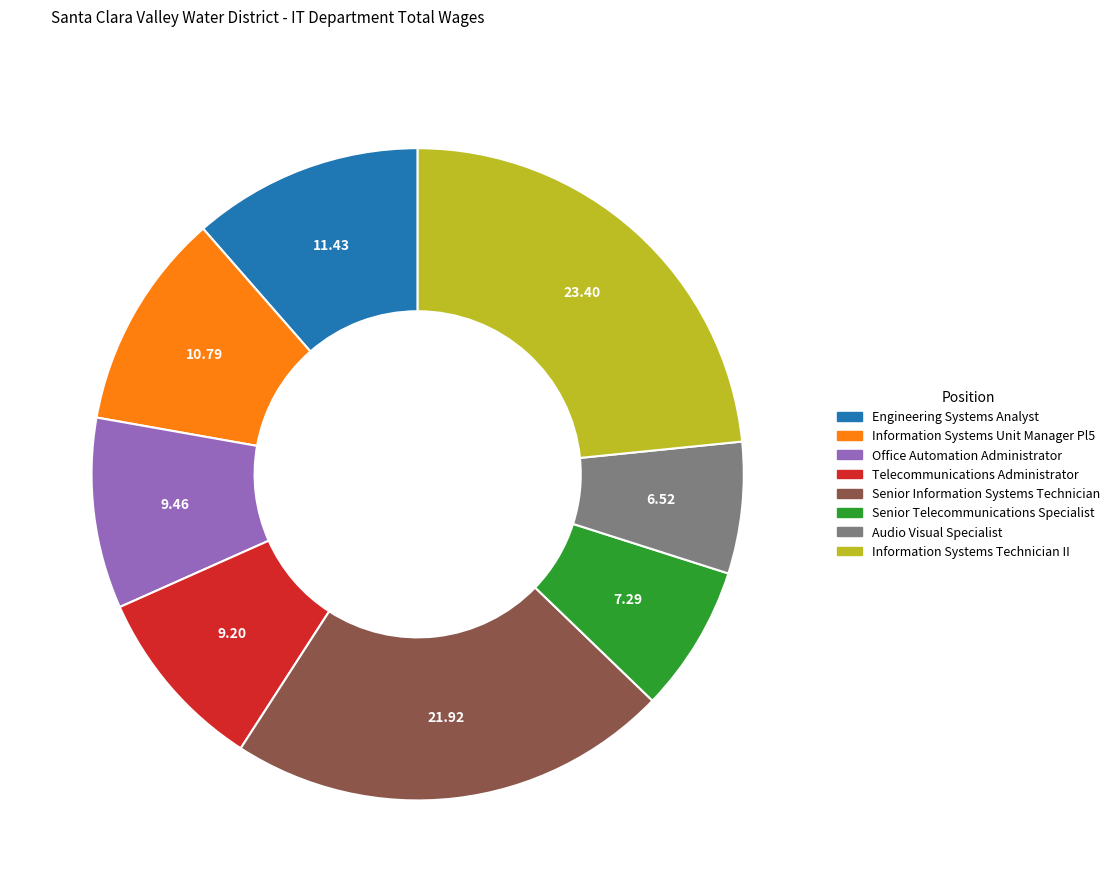

Approximately how many times larger is the value at Office Automation Administrator compared to Senior Telecommunications Specialist?

1.3